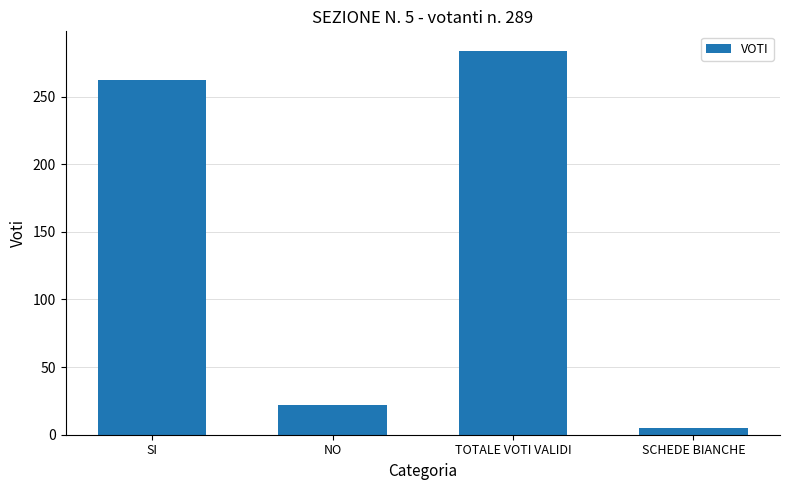

Reading left to right, transcribe all the data shown in this chart.

262	22	284	5